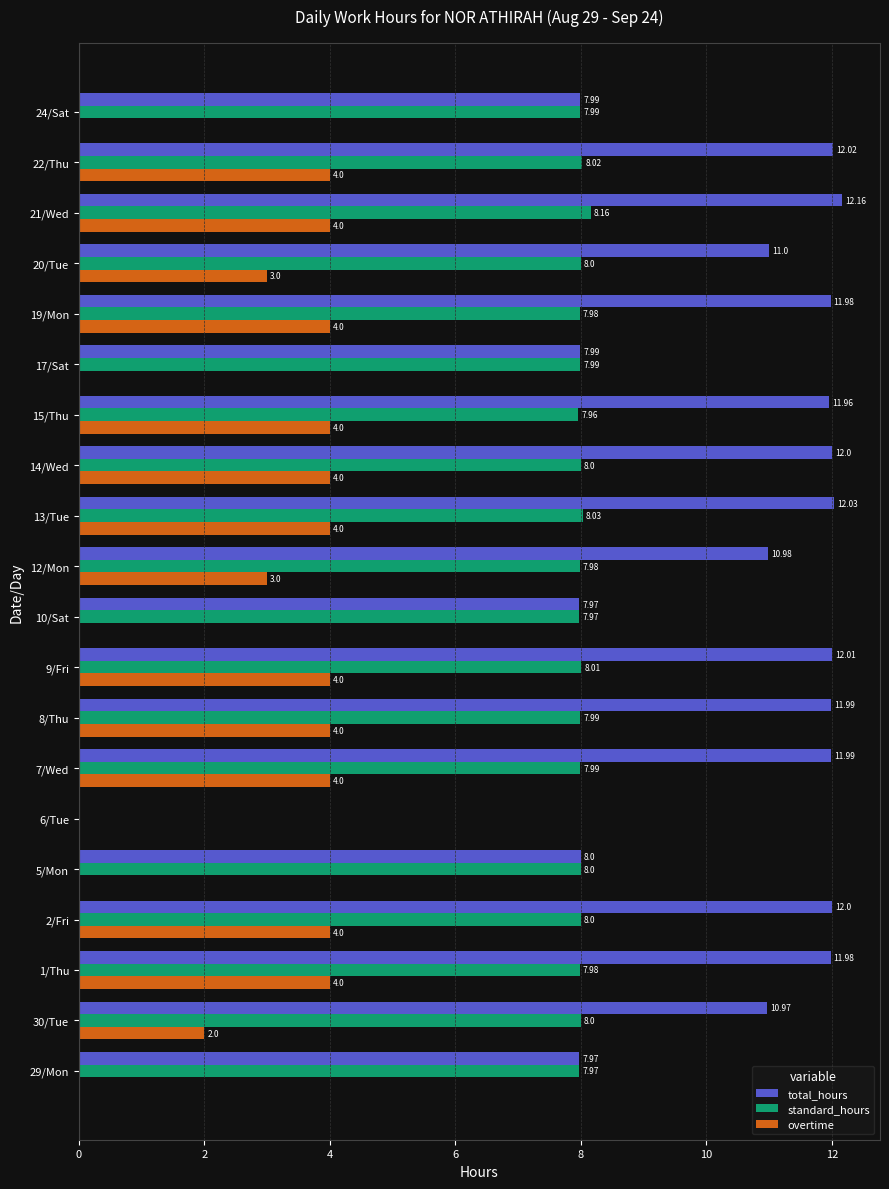

What is the sum of the standard_hours values at 6/Tue and 21/Wed?

8.2